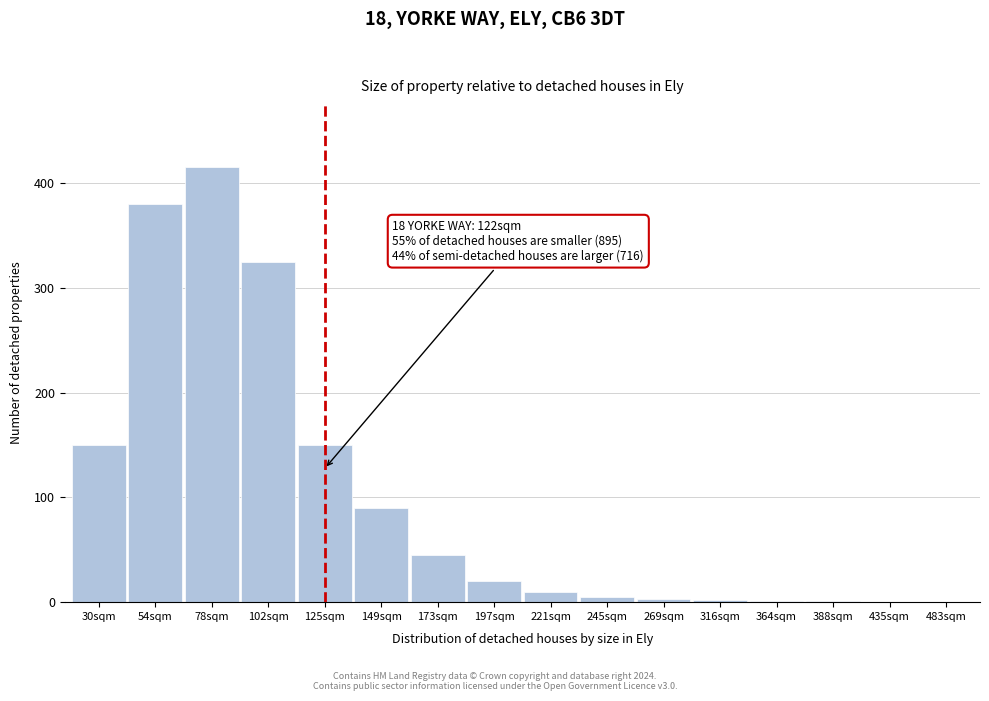

Which label corresponds to the largest value in the chart?

78sqm